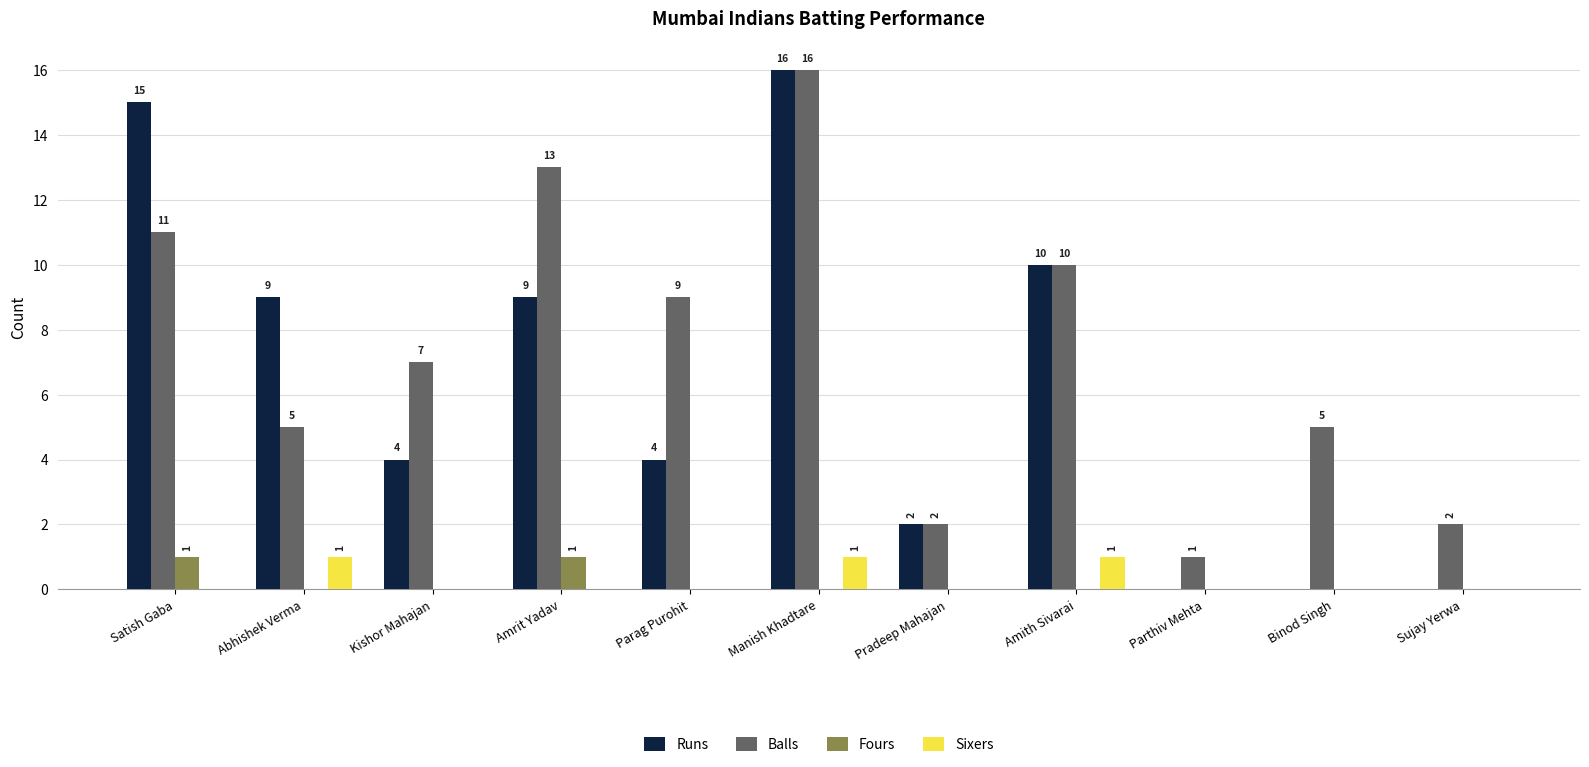

How many Sixers values are between 0 and 1?

11